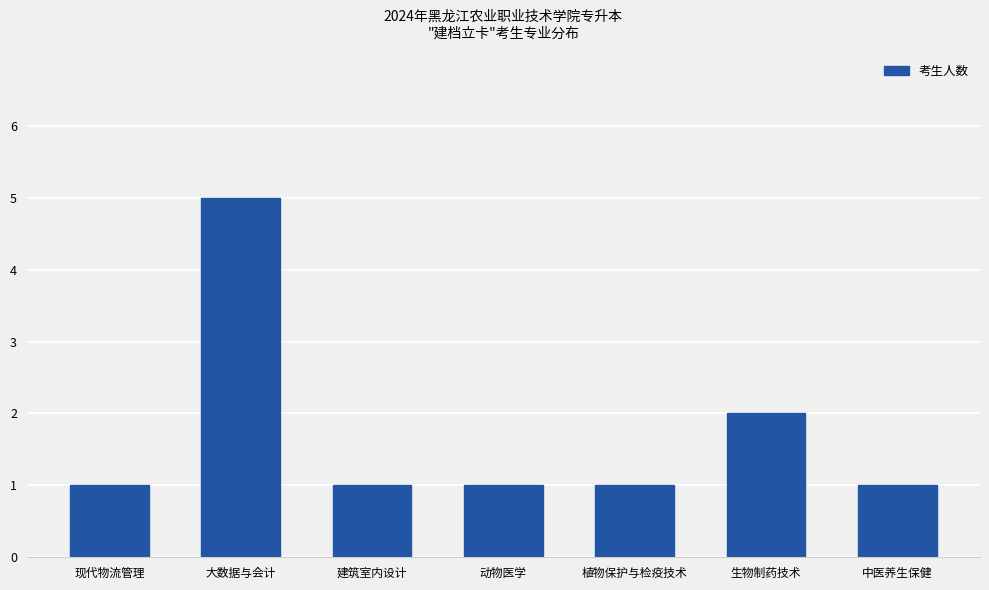

How many bars are there in total?

7